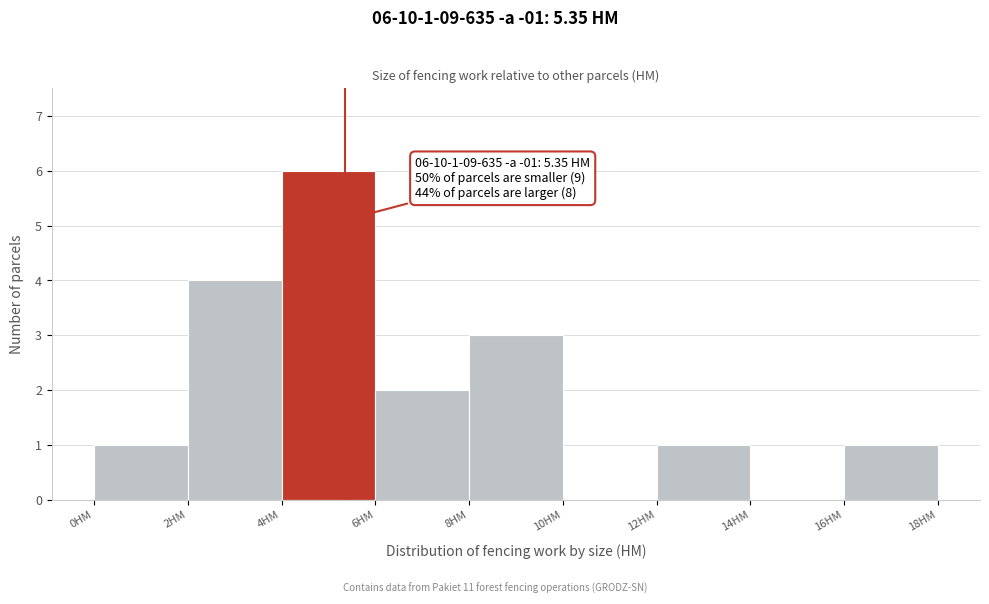

Over which range of the x-axis is the bar tallest?

4 to 6